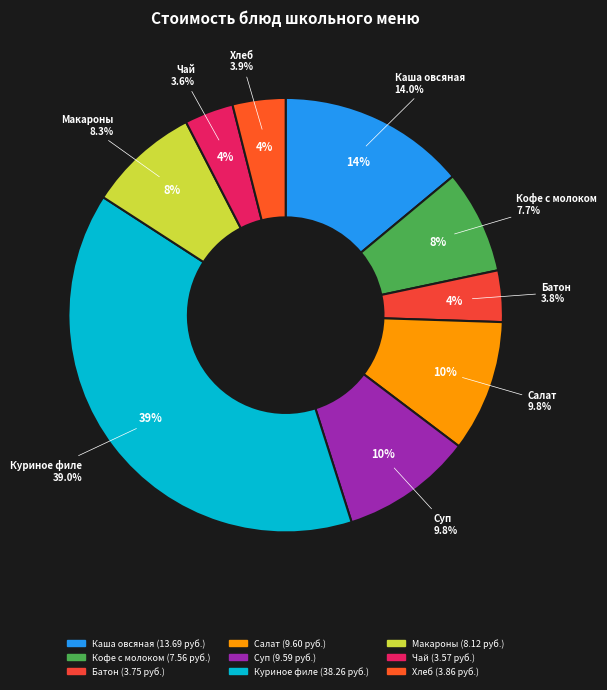

Is Чай с лимоном the majority of the pie?

No